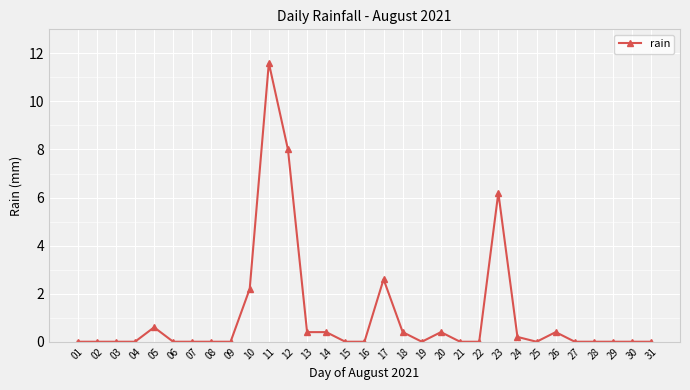

At which category does the chart reach its peak across all series?

11